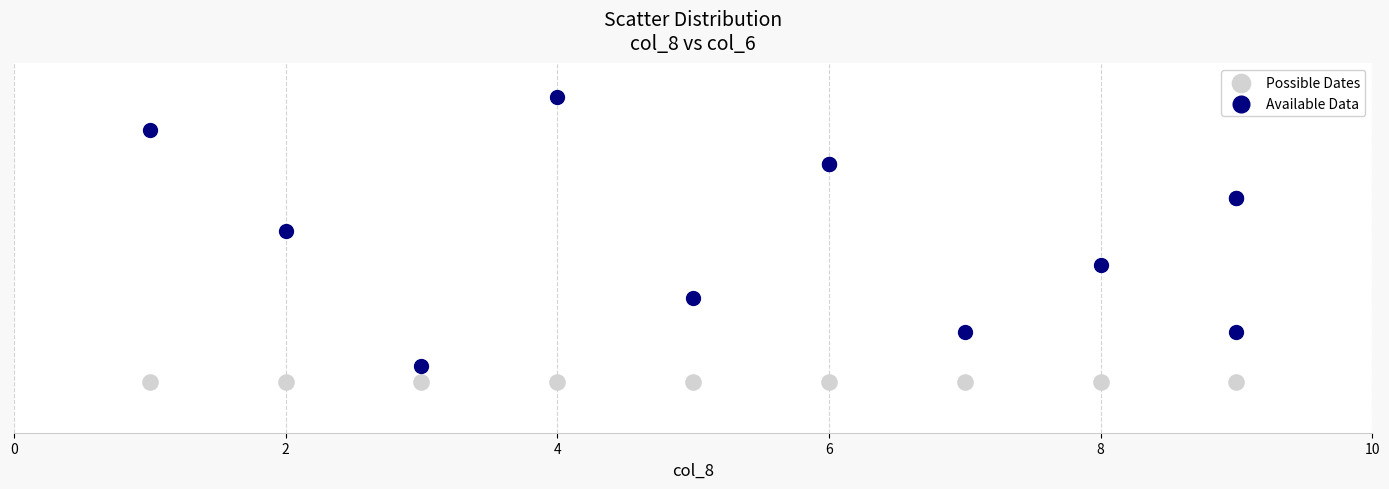

What are all the series names shown in the legend?

Possible Dates, Available Data